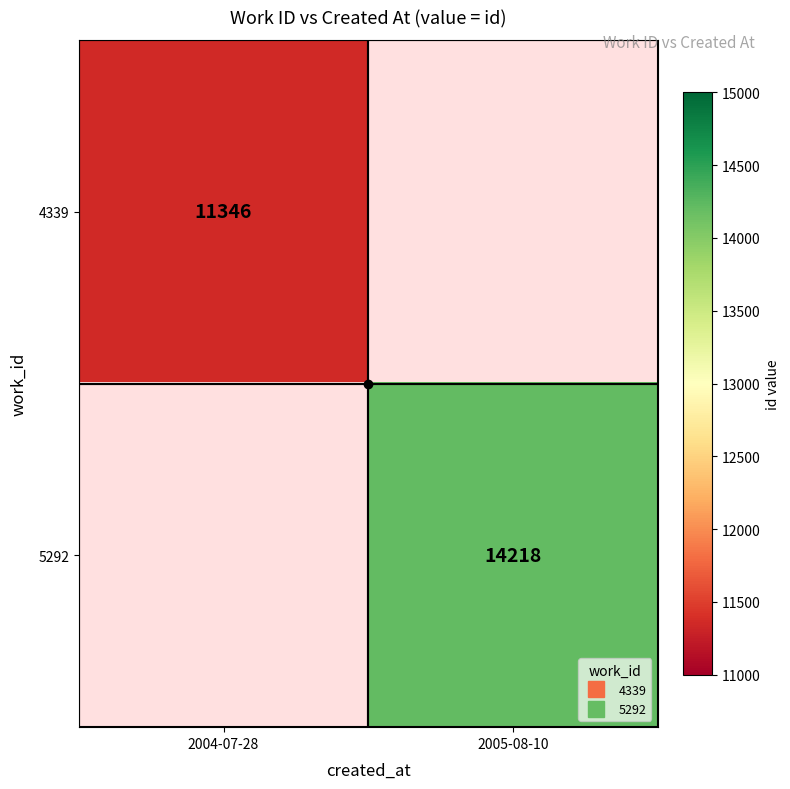

True or false: 5292 has a value of 6066.5 at 2005-08-10.

False